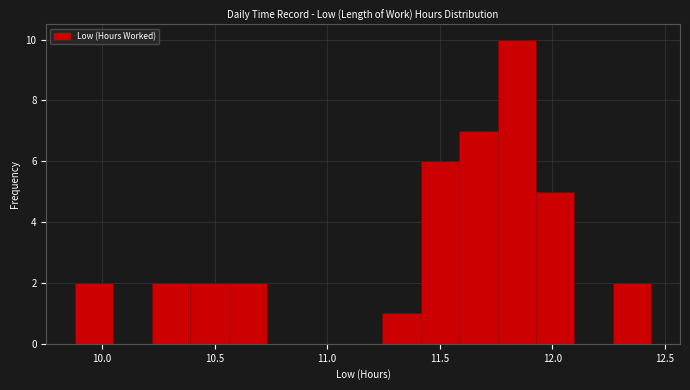

Around what value on the x-axis is the tallest bar? Give the approximate position of its centre, as read against the axis.

11.85